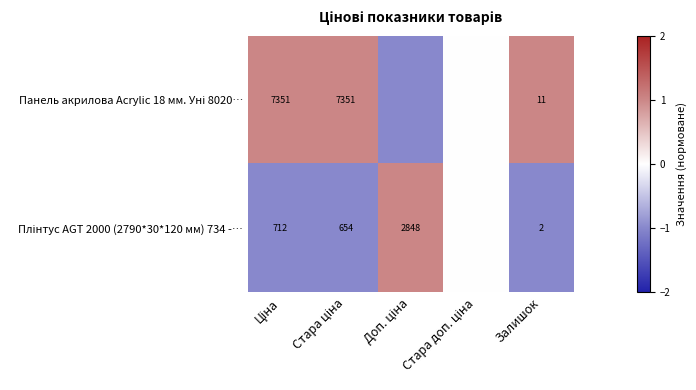

At how many categories does at least one series exceed 0?

4